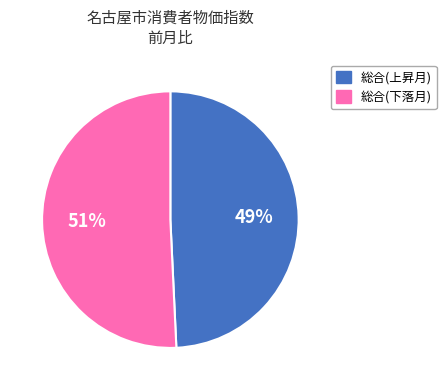

How many segments does this pie chart have?

2